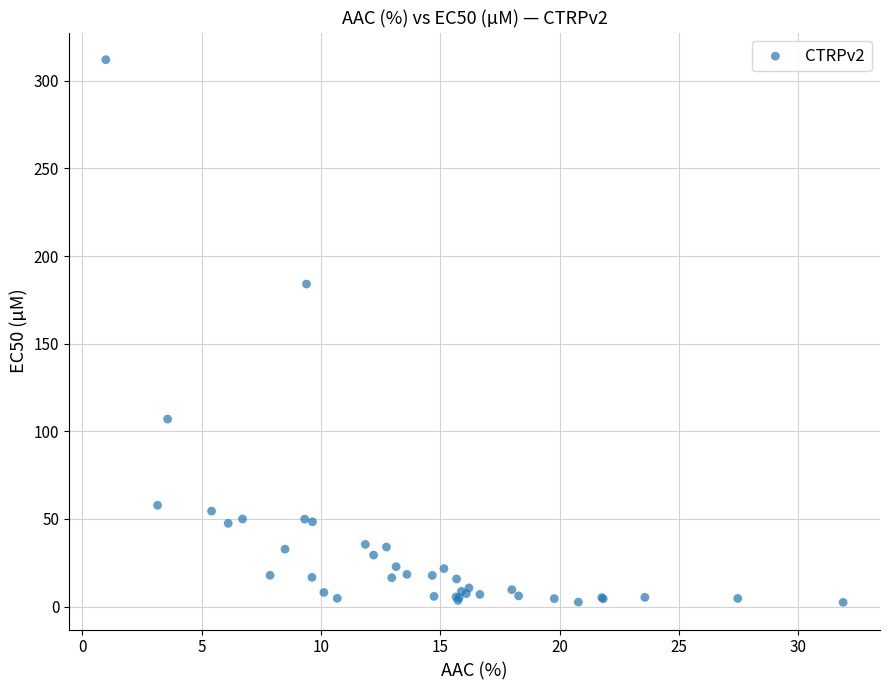

What Y value in the scatter plot is closest to 157?

184.0